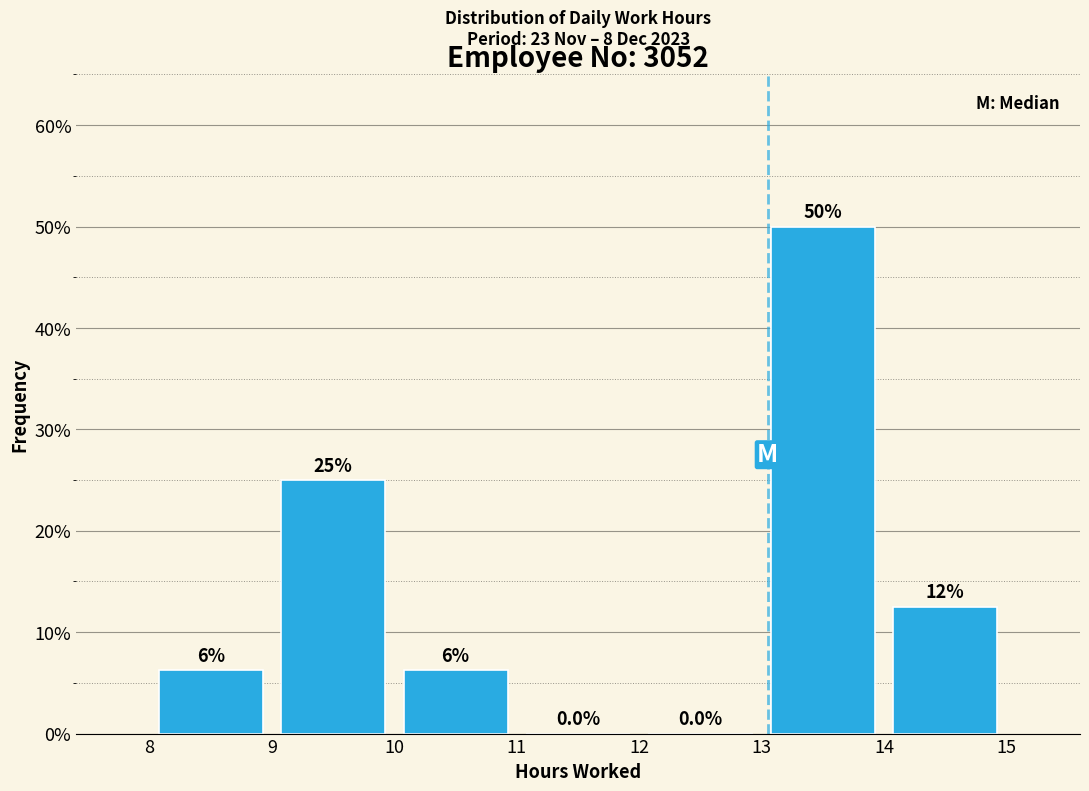

Over which range of the x-axis is the bar tallest?

13 to 14